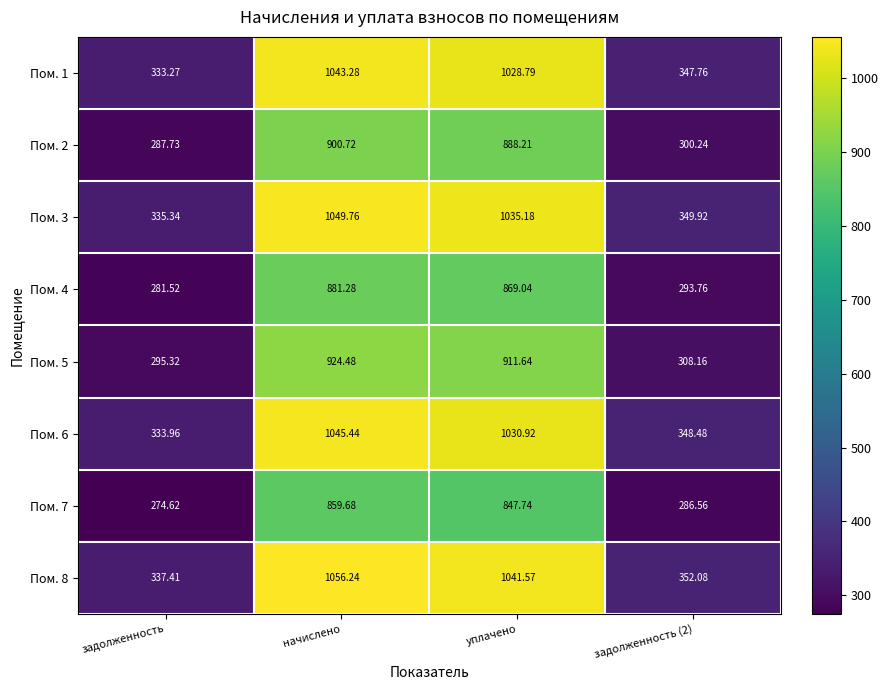

At which label does Пом. 3 reach its minimum?

задолженность